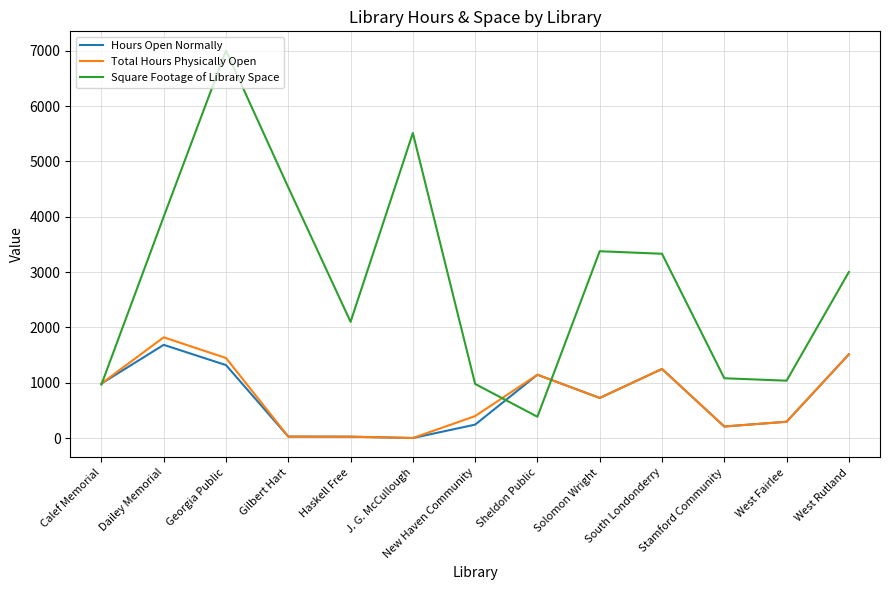

What is the maximum value shown in the chart?

7000